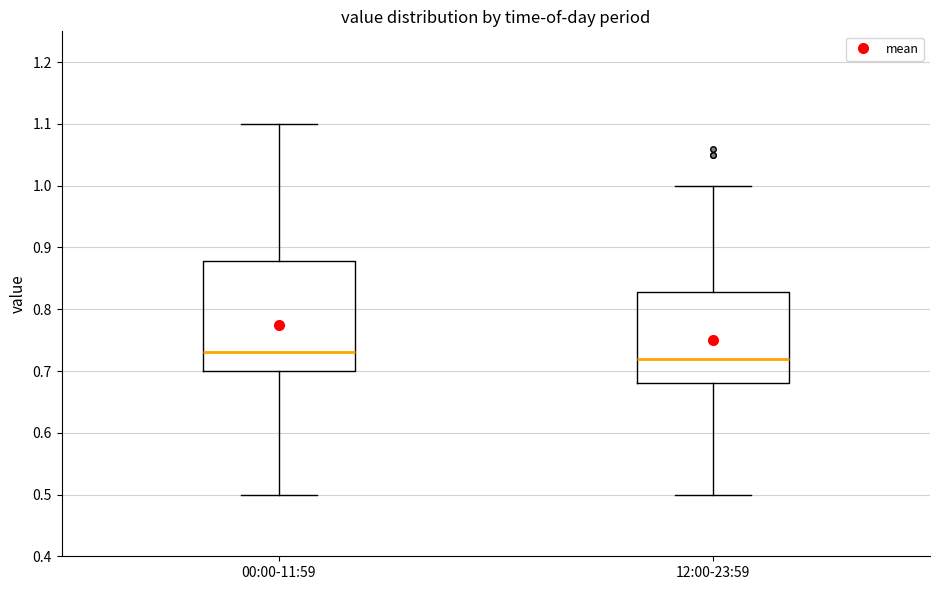

Comparing the boxes themselves (not the whiskers), which one is the tallest?

00:00-11:59